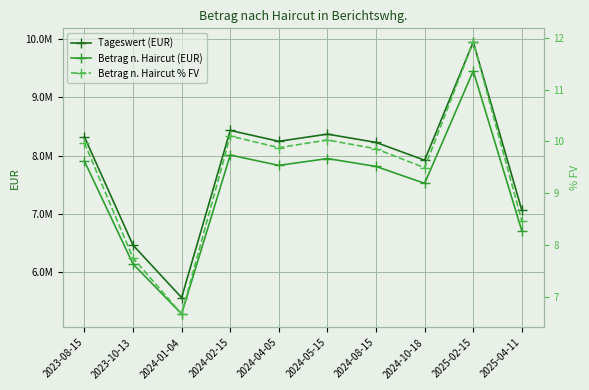

What is the average value of the Betrag n. Haircut (EUR) series?

7462951.7